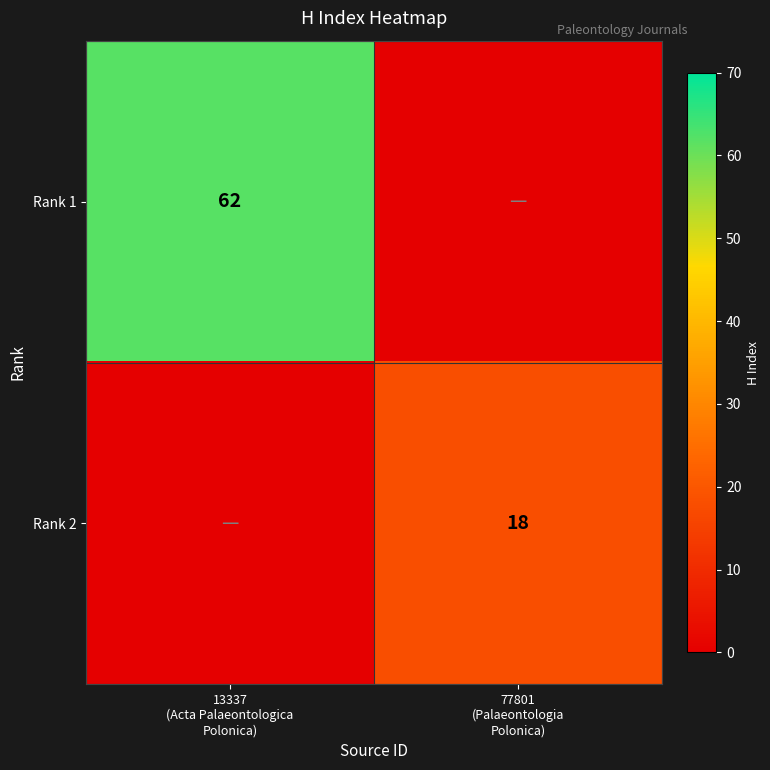

The value of Rank 1 at 13337 (Acta Palaeontologica Polonica) is 62. True or false?

True